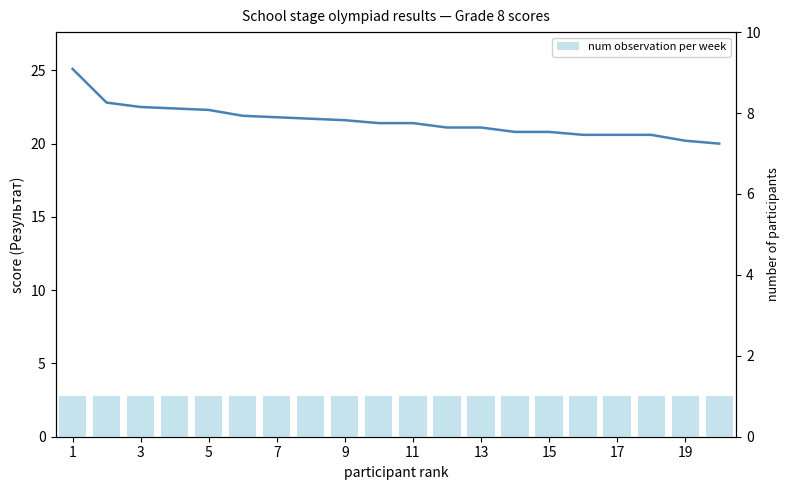

At which category does the chart reach its minimum across all series?

1